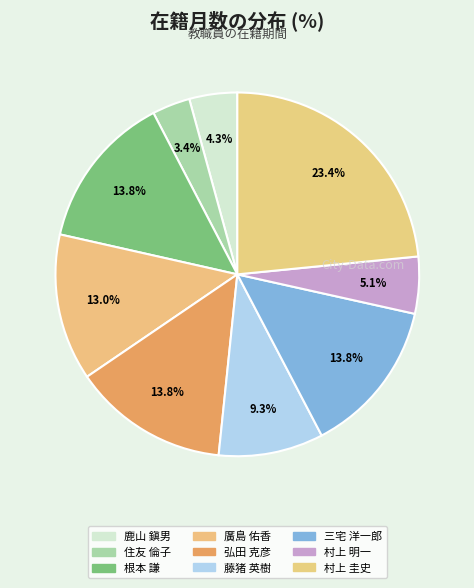

How many slices are in this pie chart?

9